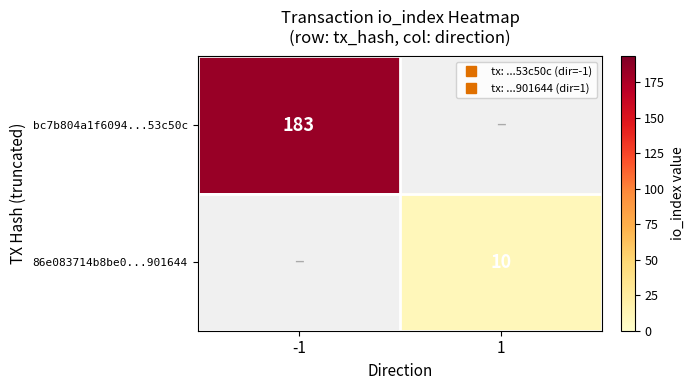

What is the approximate value of 86e083714b8be0...901644 at 1?

10.0